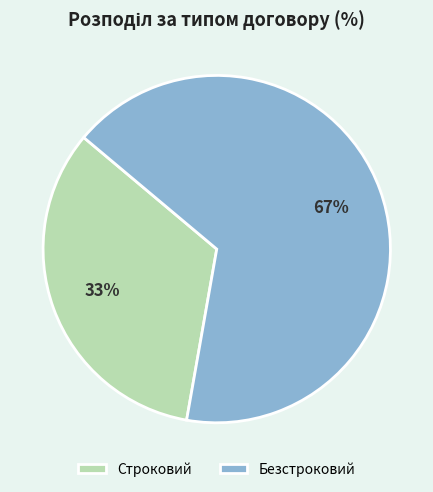

Is it true that Строковий is 25% of the pie?

False